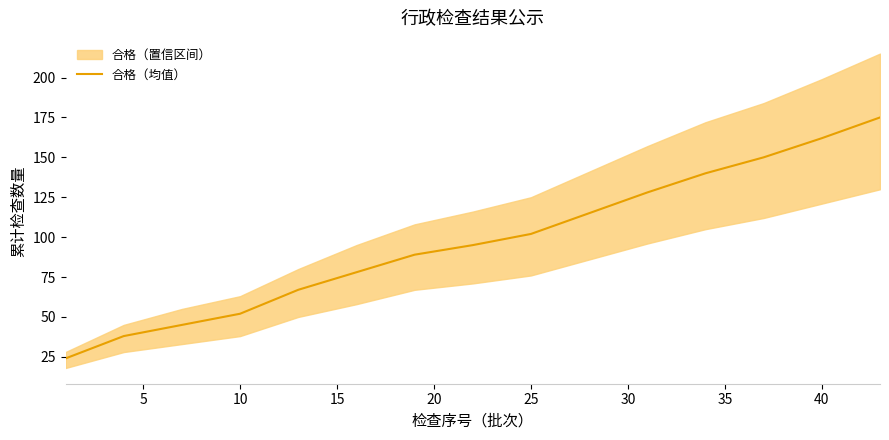

At which label is 合格（均值） closest to 99?

25